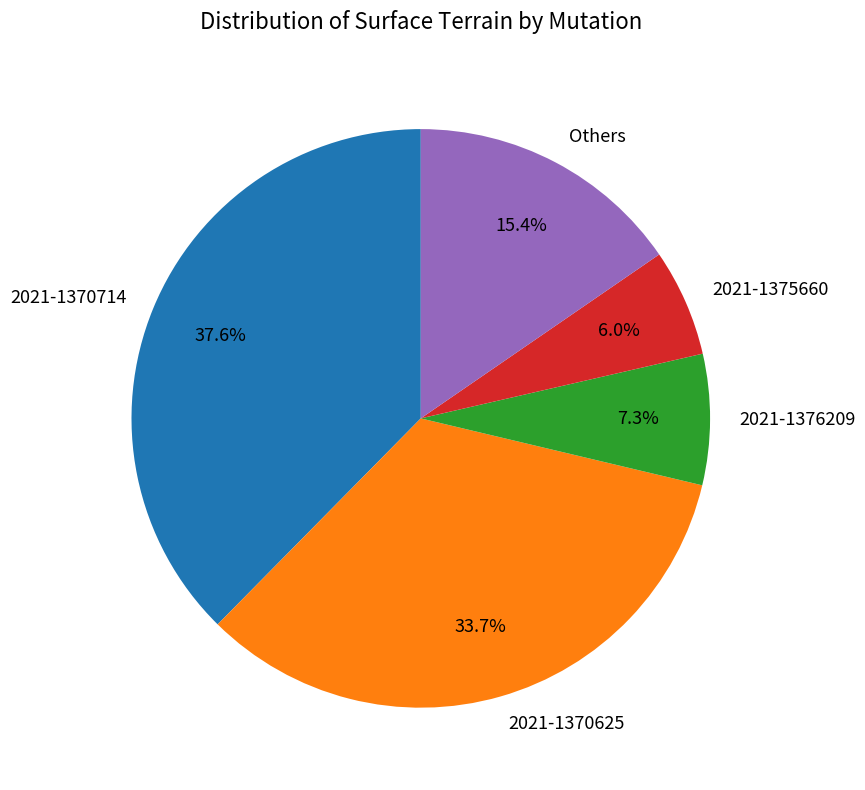

Does 2021-1370714 represent more than half of the total?

No